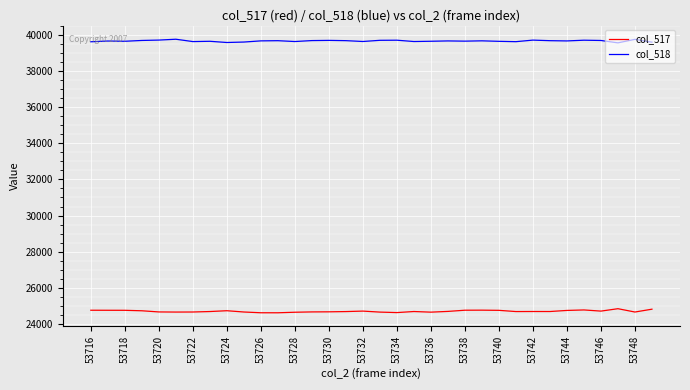

Which series has the largest total across all categories?

col_518